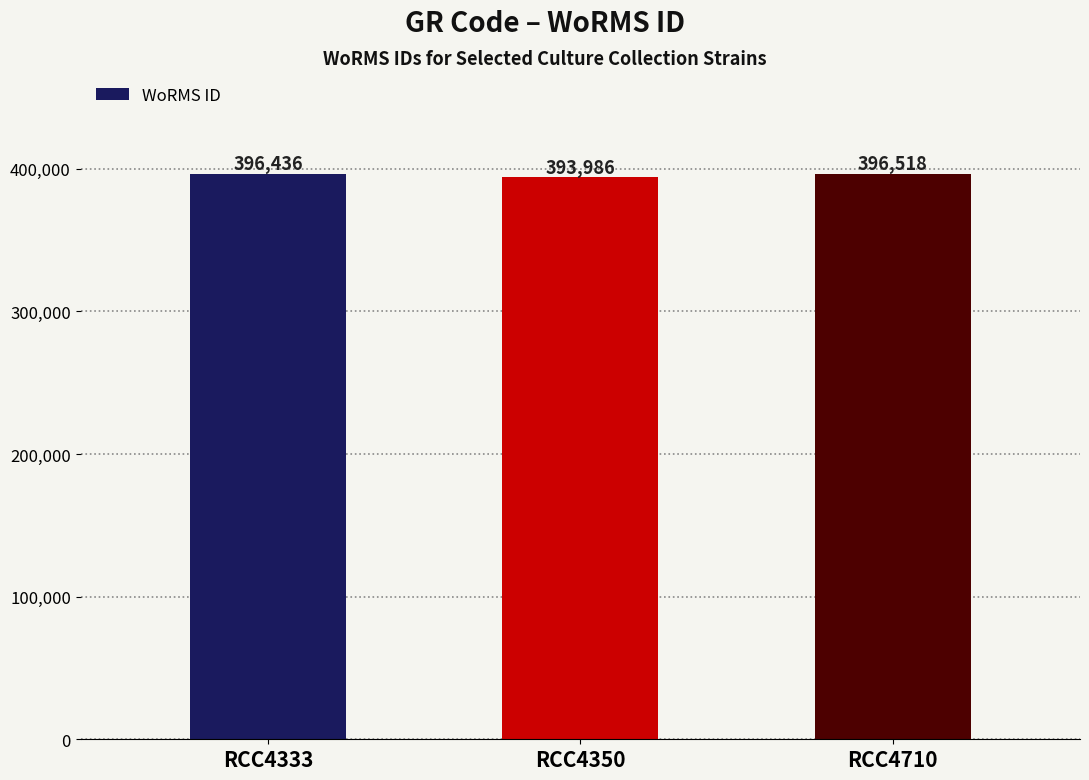

Approximately how many times larger is the value at RCC4333 compared to RCC4350?

1.0